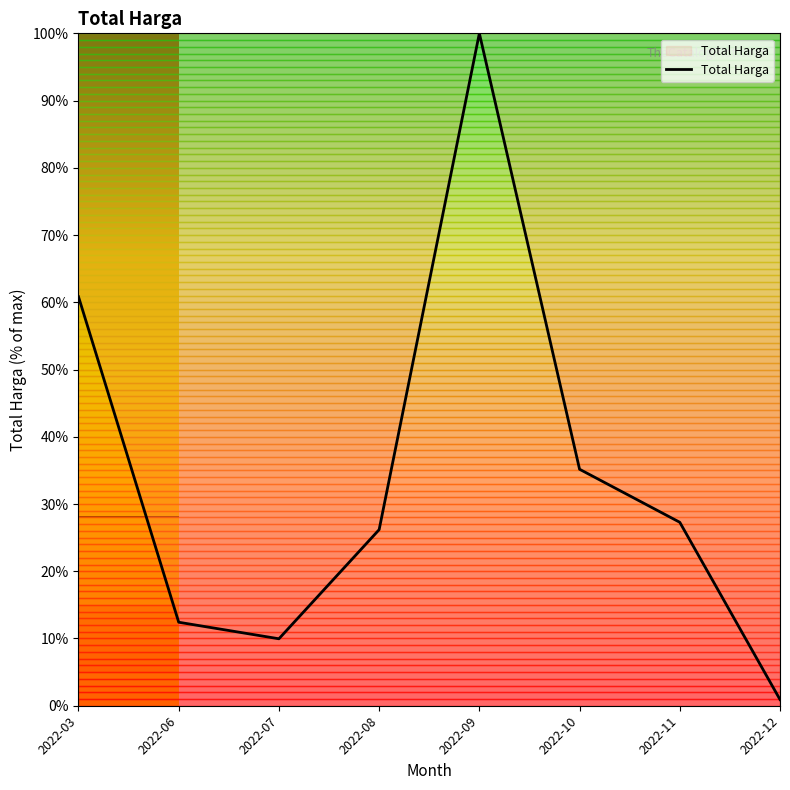

What is the average value?

34.1